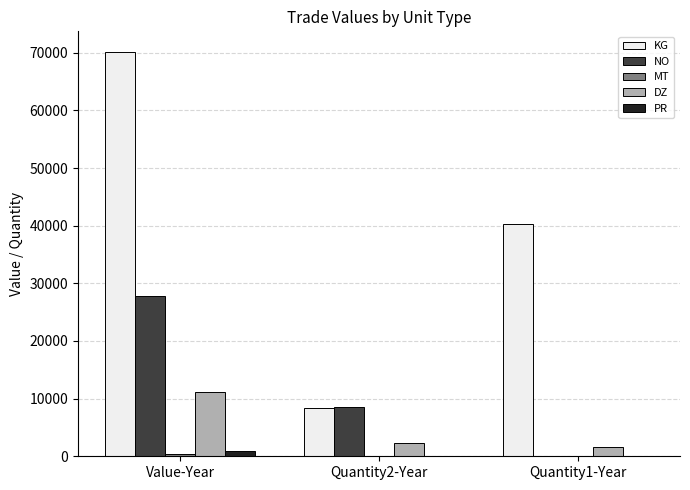

What is the highest value of the KG series?

70212